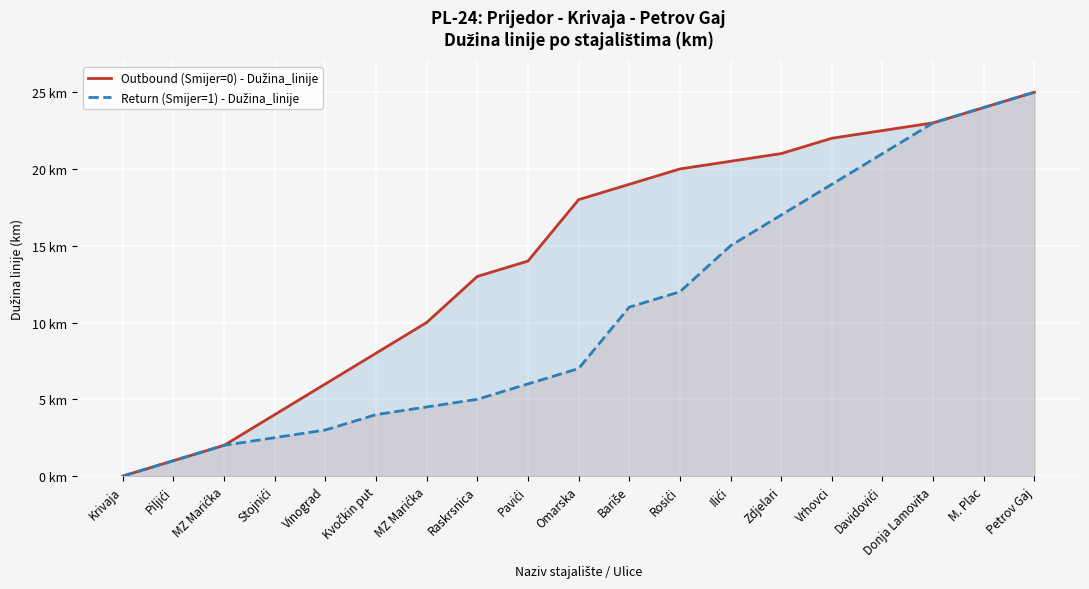

At which category is the sum across all series the highest?

Petrov Gaj